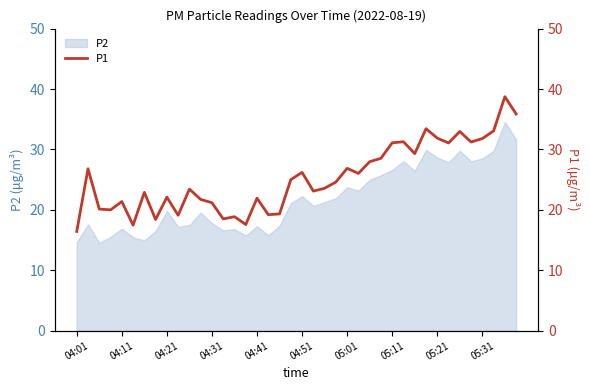

Is it true that P2 equals 26.6 at 05:11?

True